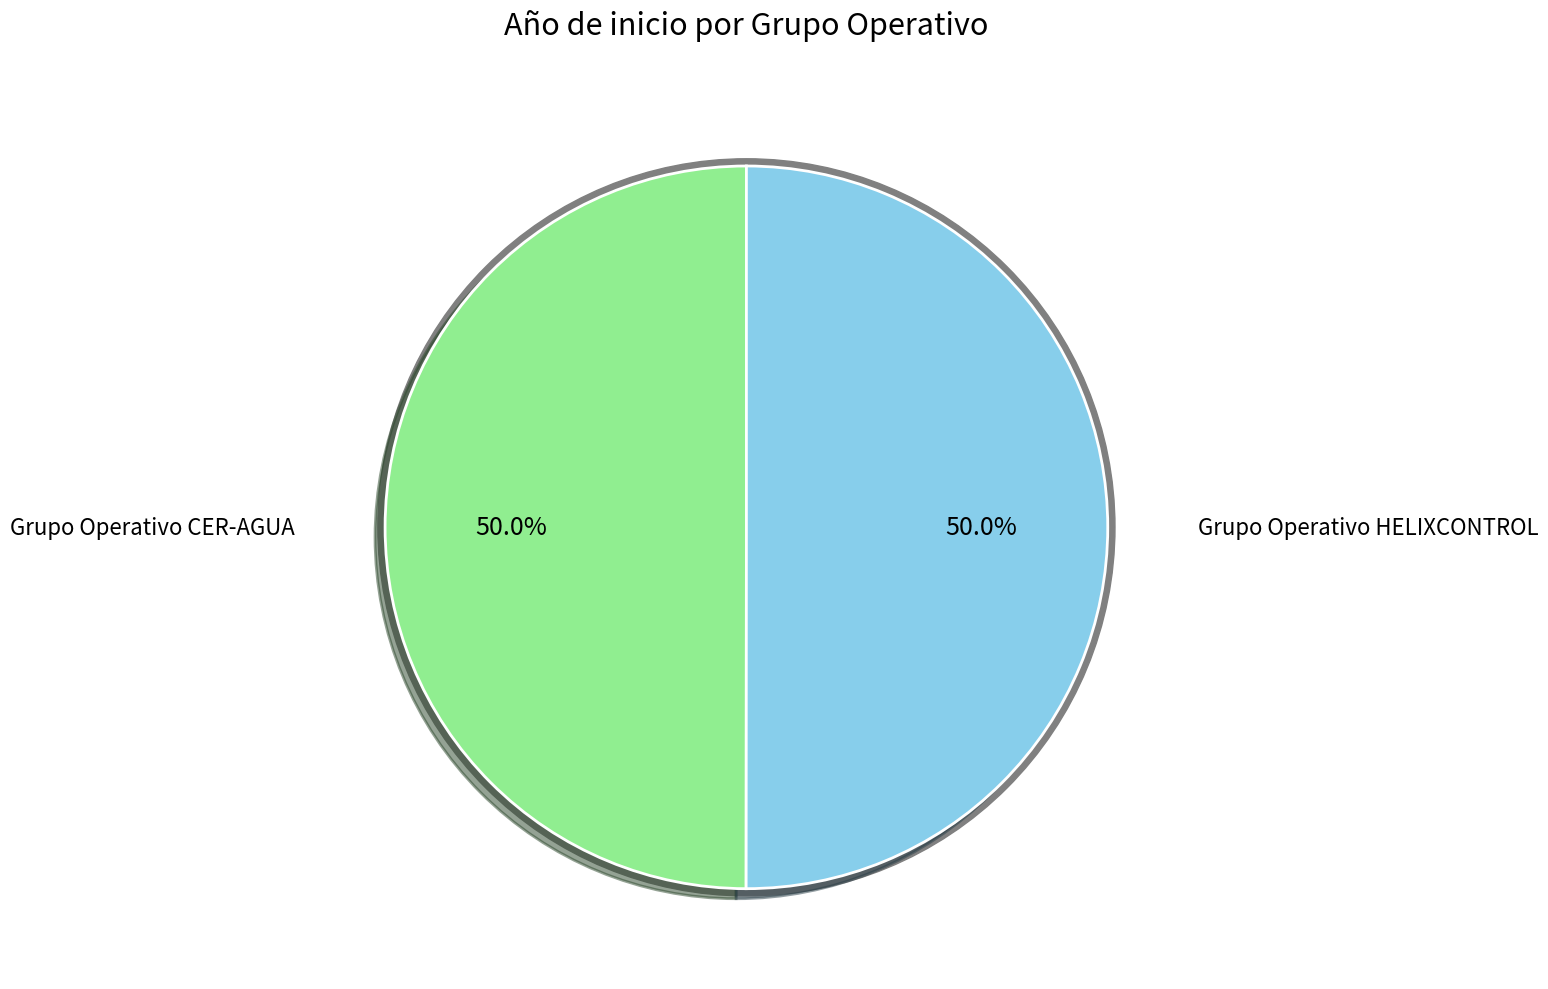

Between Grupo Operativo CER-AGUA and Grupo Operativo HELIXCONTROL, which is larger?

Grupo Operativo HELIXCONTROL